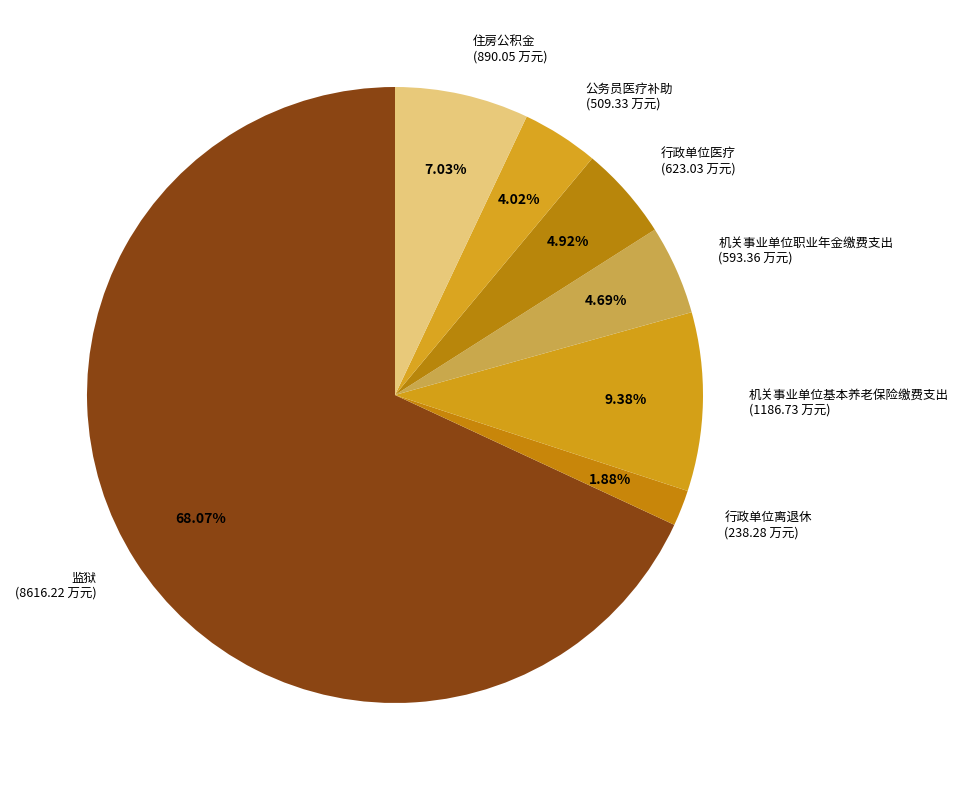

To the nearest percent, what percentage of the pie is 机关事业单位职业年金缴费支出?

5%